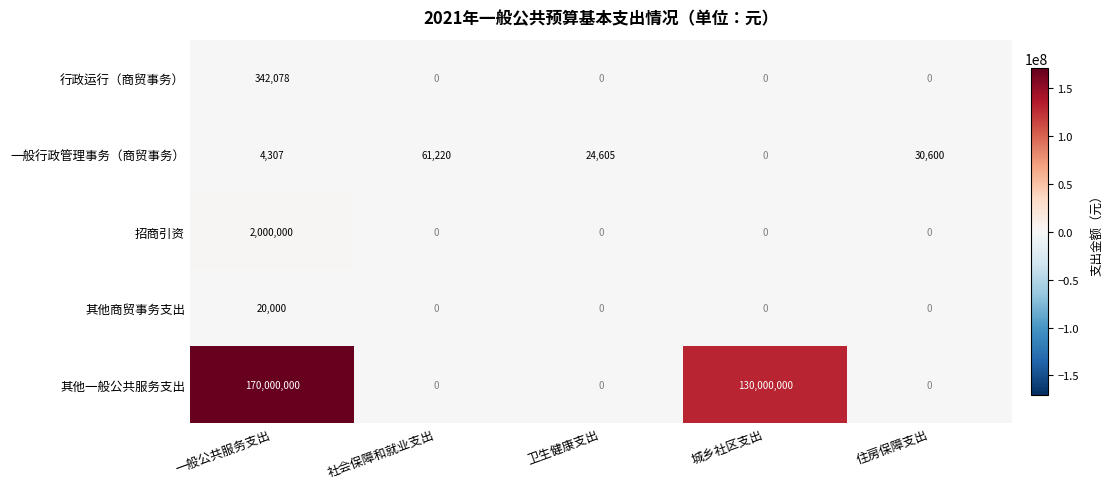

At which category does the chart reach its peak across all series?

一般公共服务支出